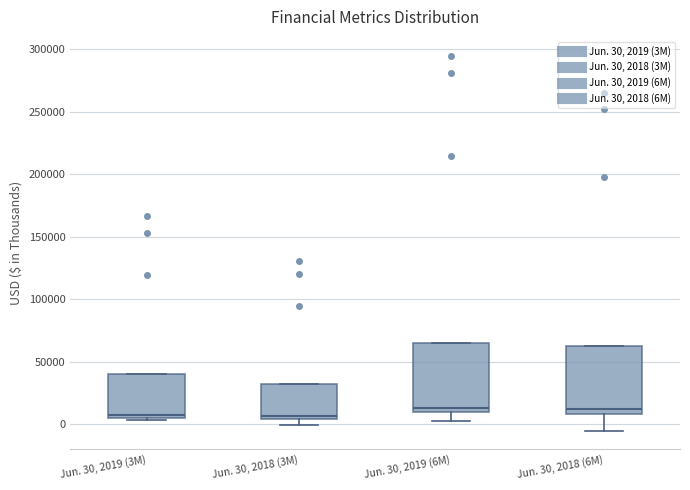

Reading left to right, read every box against the y-axis: the position of its median line, the range the box covers, and the ends of its whiskers. The values are not printed on the chart, so give them approximately, as read against the axis.

Jun. 30, 2019 (3M): median 5000 (just above the box's lower edge), box 5000 to 40000, whiskers 5000 (just below the box's lower edge) to 40000
Jun. 30, 2018 (3M): median 5000 (just above the box's lower edge), box 5000 to 30000, whiskers 0 to 30000
Jun. 30, 2019 (6M): median 15000, box 10000 to 65000, whiskers 5000 to 65000
Jun. 30, 2018 (6M): median 10000 (just above the box's lower edge), box 10000 to 65000, whiskers -5000 to 65000